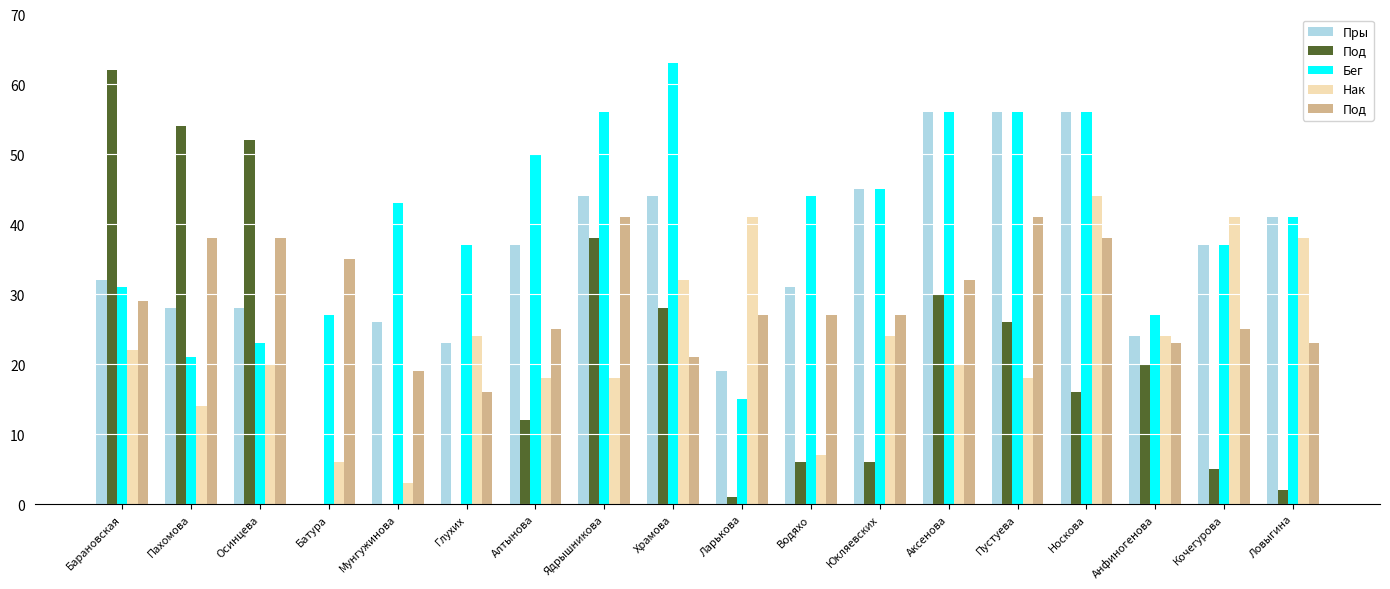

What is the total value across all series at Водяхо?

115